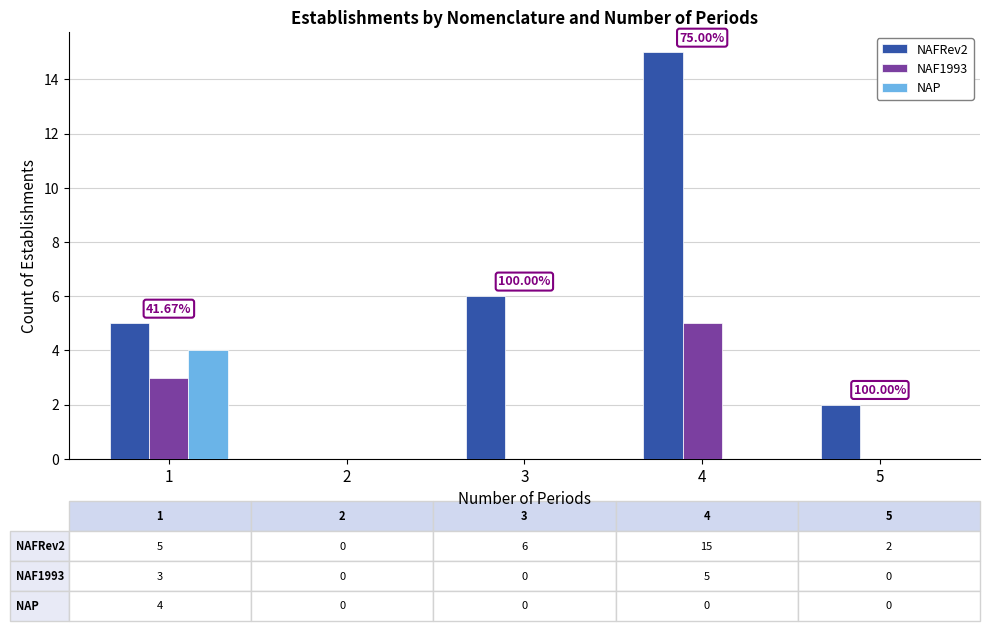

Which series has the largest total across all categories?

NAFRev2